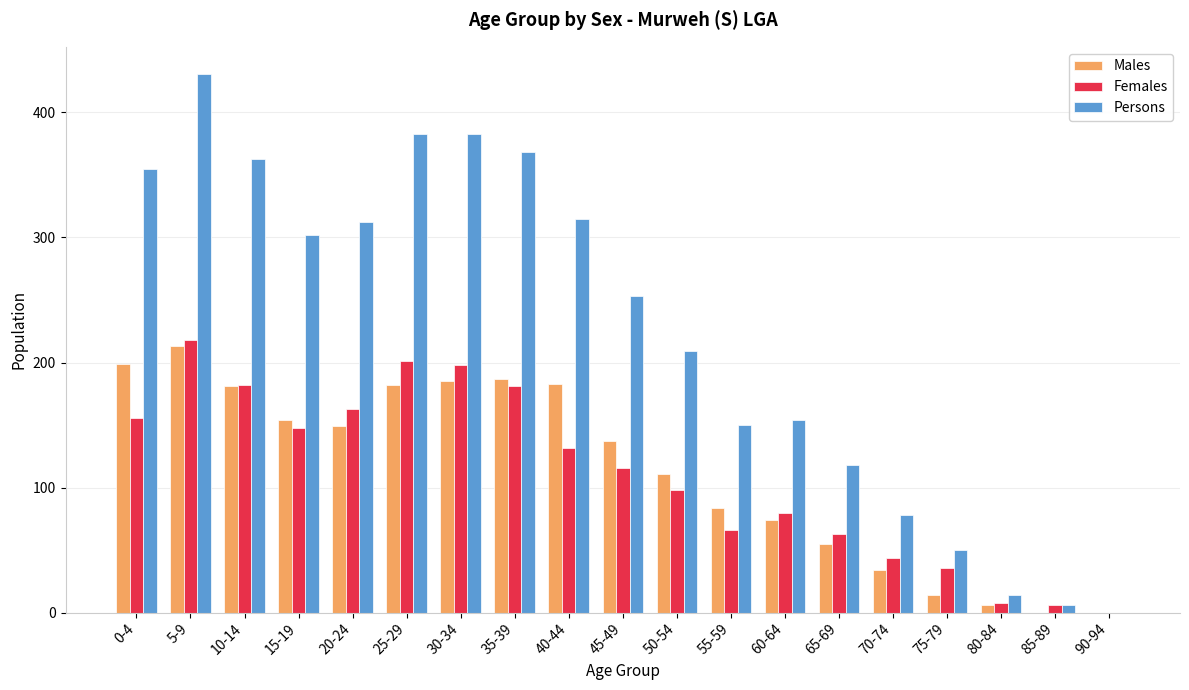

At which label does Persons reach its peak?

5-9